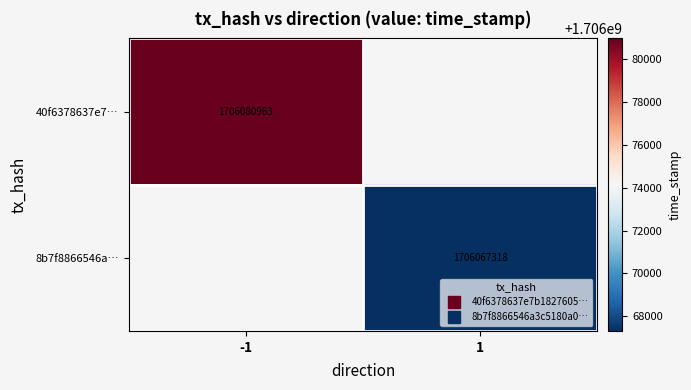

How many values in 40f6378637e7… are above zero?

1